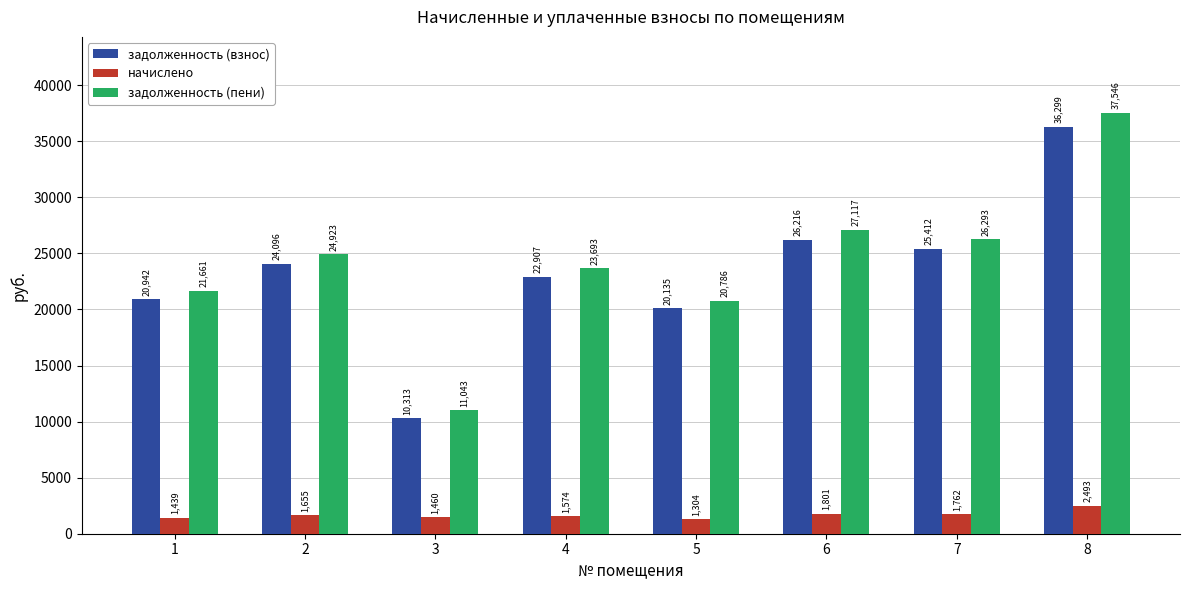

Which series changed the most between 1 and 3?

задолженность (взнос)